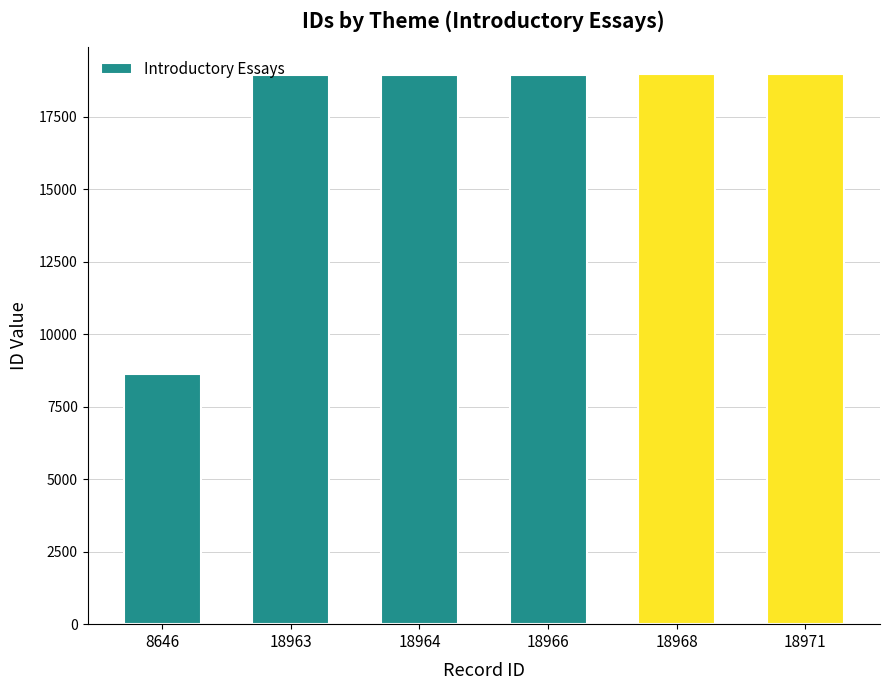

What is the difference between the values at 18963 and 18971?

8